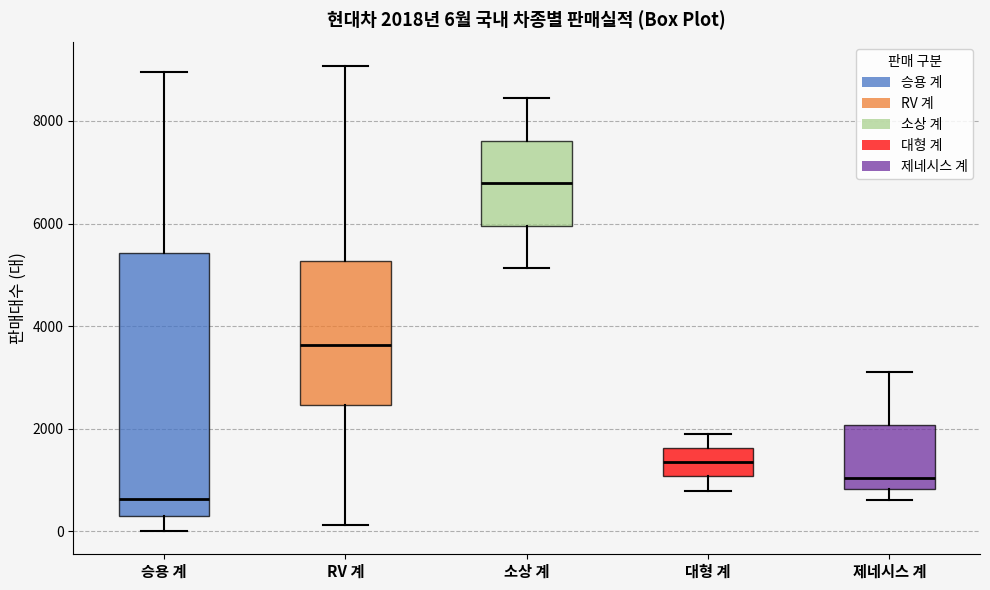

Which box is the tallest, from its lower edge to its upper edge?

승용 계